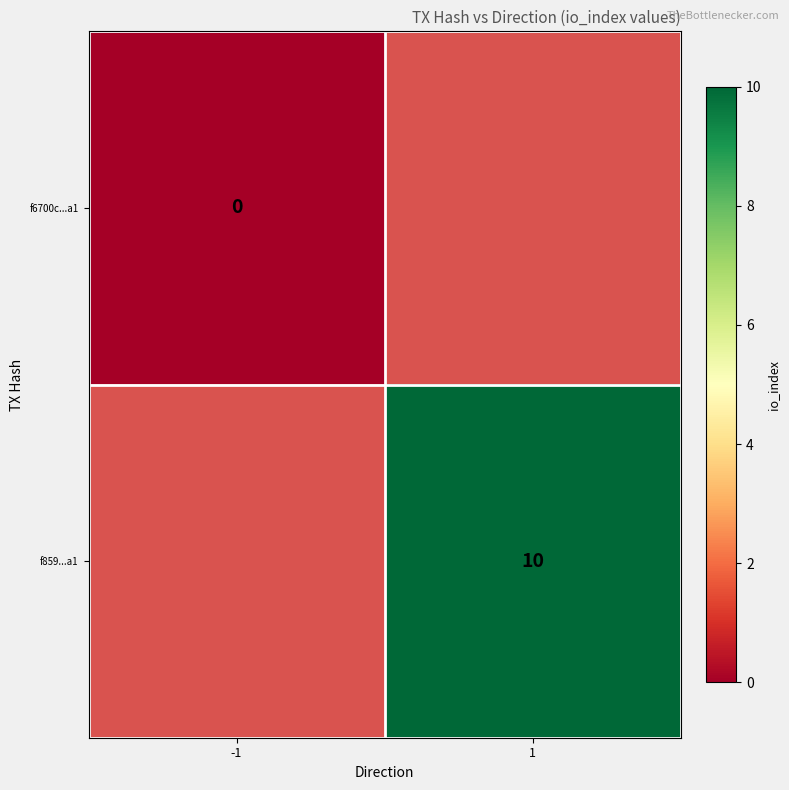

How many values in f859...a1 are above zero?

1